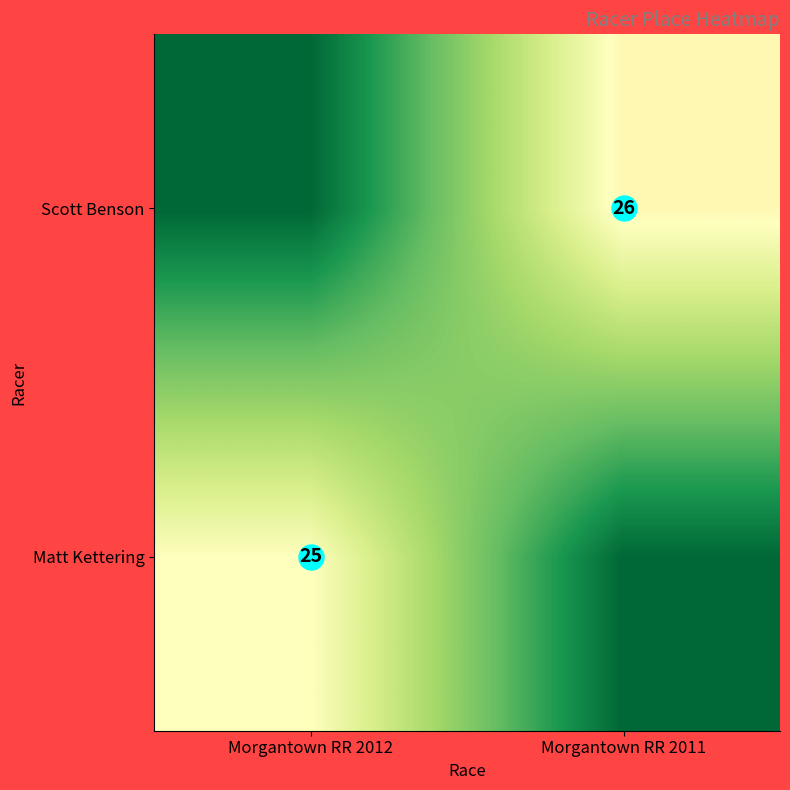

At which category is the sum across all series the highest?

Morgantown RR 2011